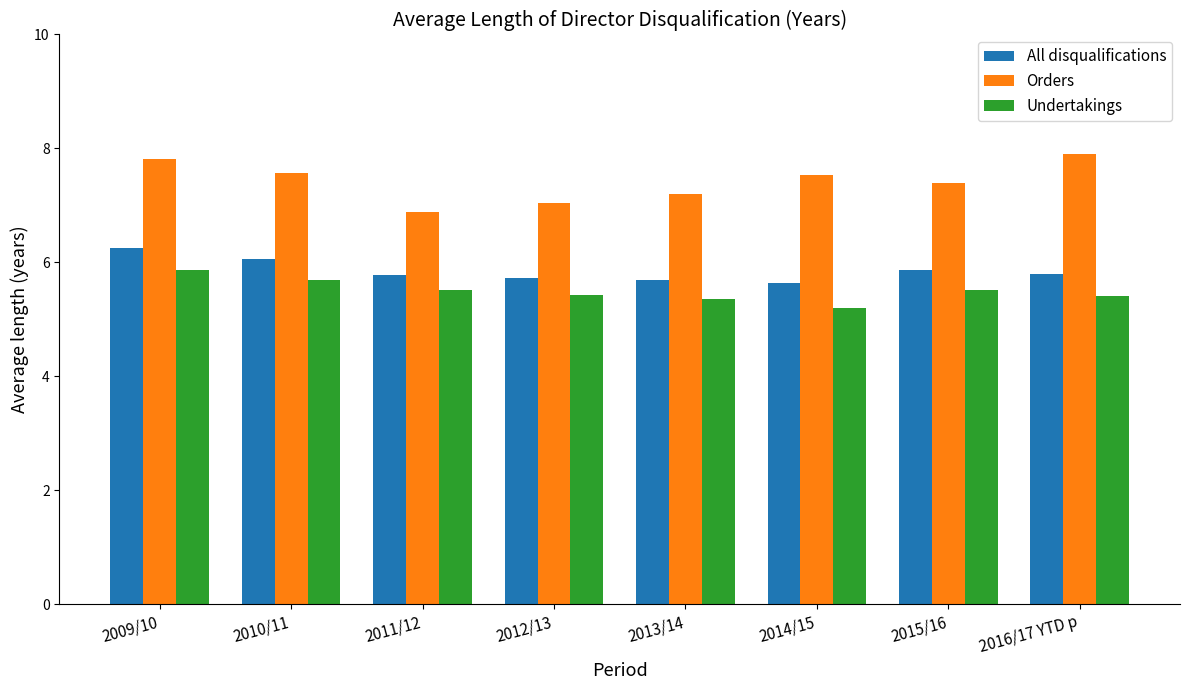

What are all the series names shown in the legend?

All disqualifications, Orders, Undertakings